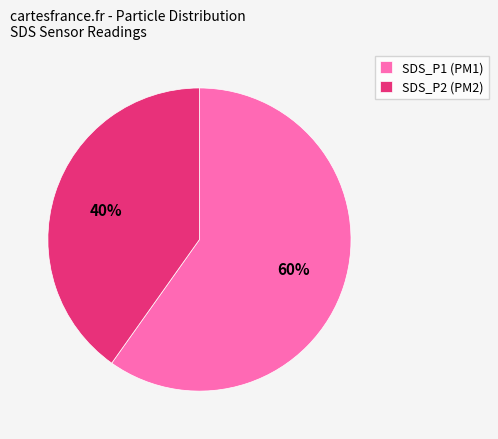

How many slices are in this pie chart?

2